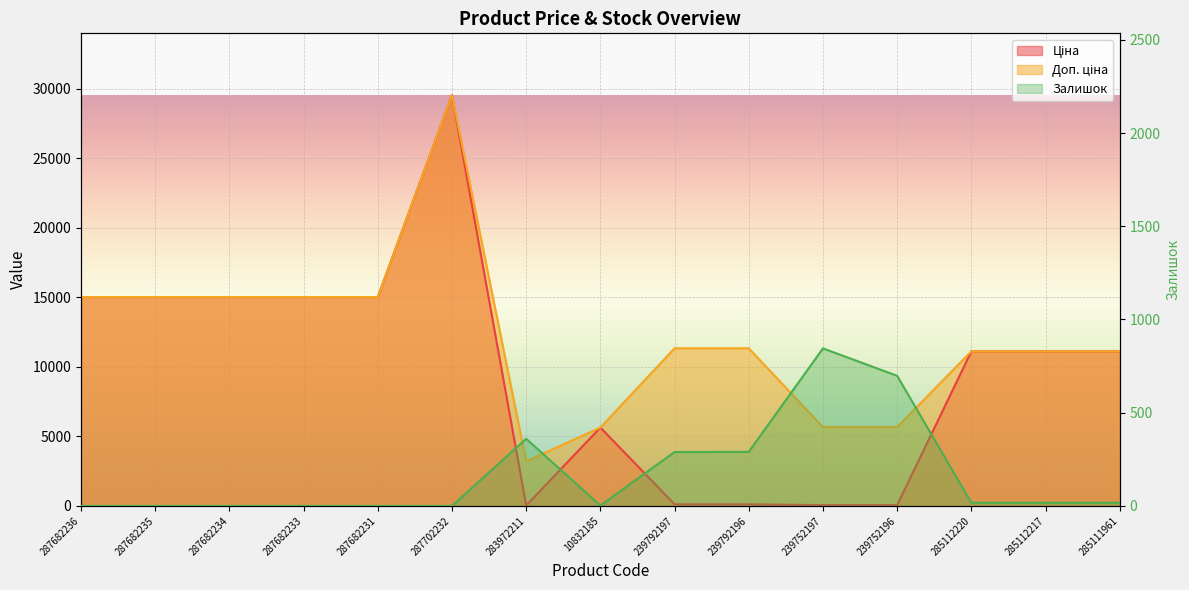

What is the difference between the maximum and minimum values in the Доп. ціна series?

26343.9